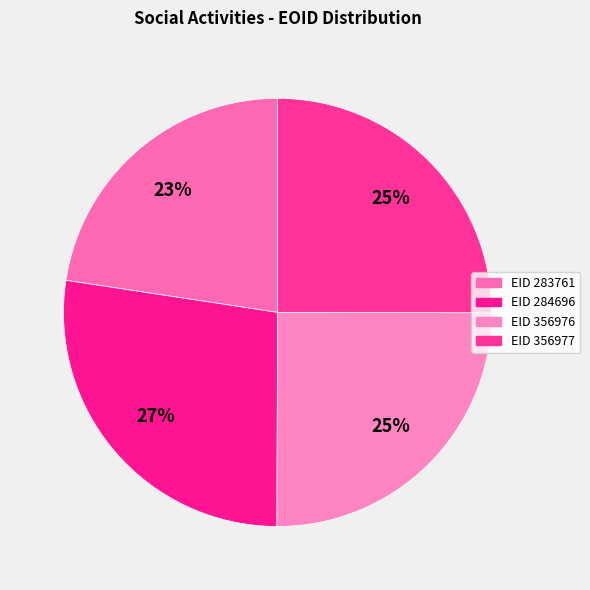

To the nearest percent, what is the average slice percentage?

25%